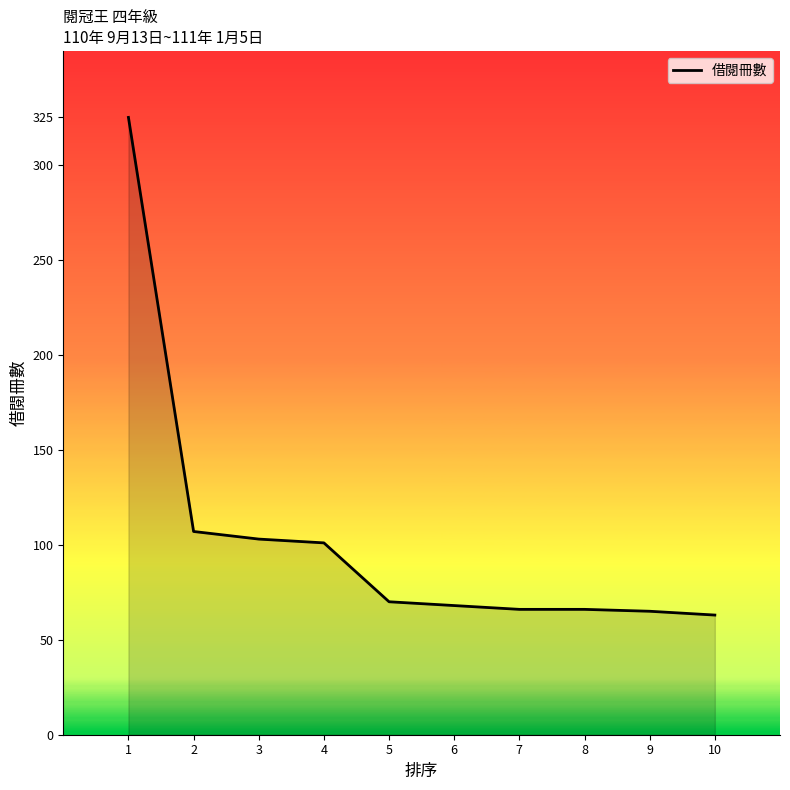

Is it true that the value at 5 is 70?

True